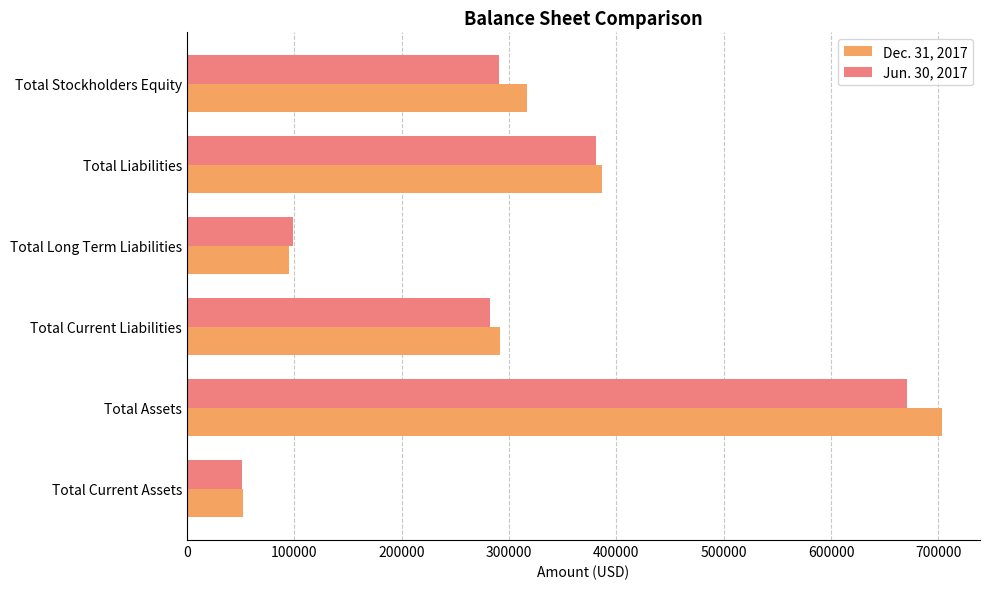

The value of Dec. 31, 2017 at Total Current Liabilities is 467161. True or false?

False